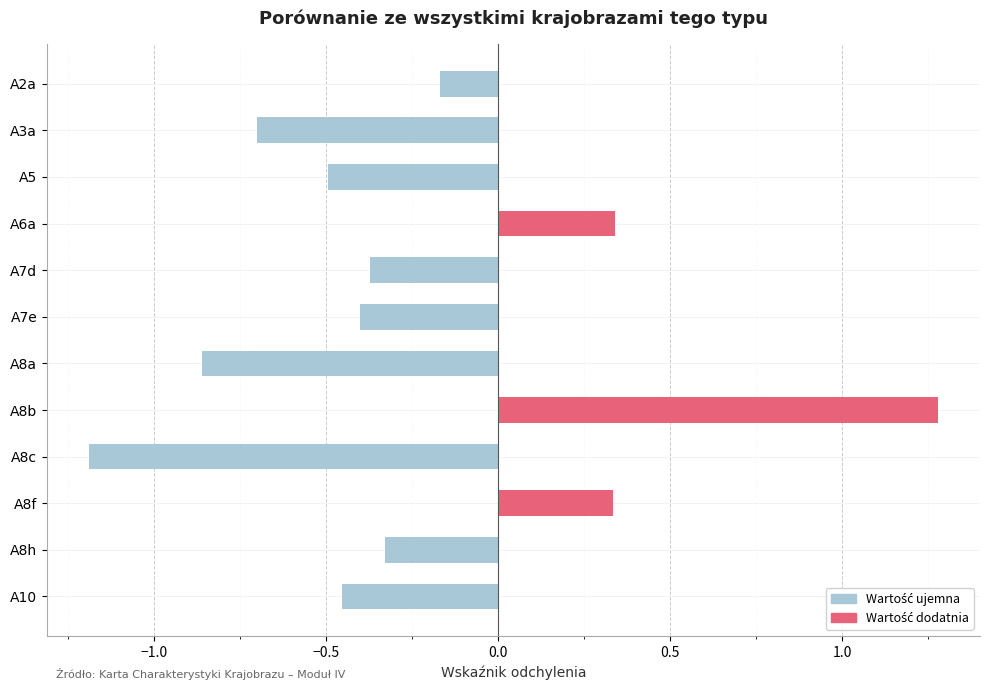

At which category does the chart reach its minimum across all series?

A8c